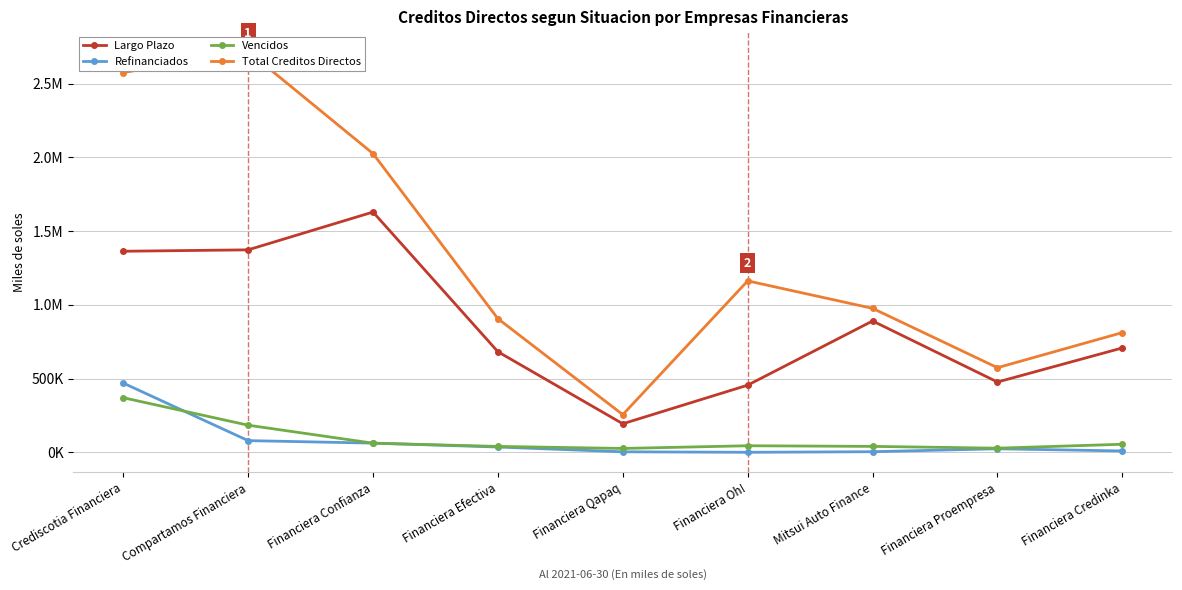

How many lines are shown in the chart?

4